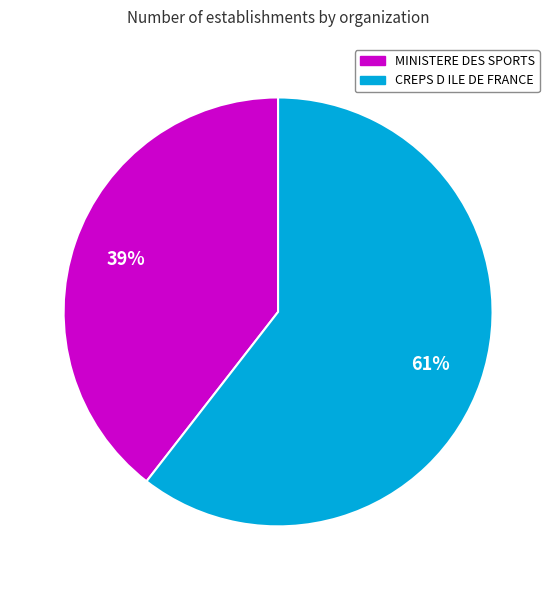

To the nearest percent, what percentage of the pie is MINISTERE DES SPORTS?

39%